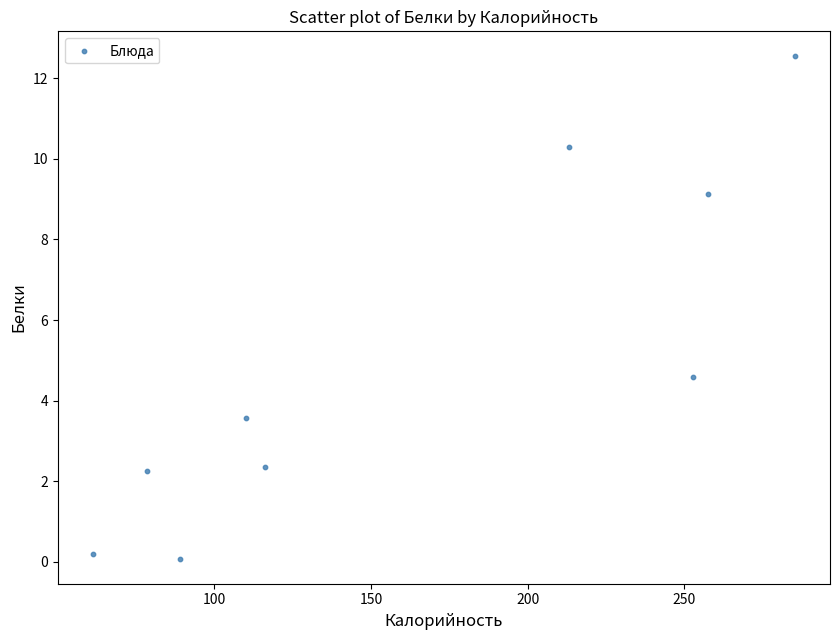

What Y value in the scatter plot is closest to 6?

4.6